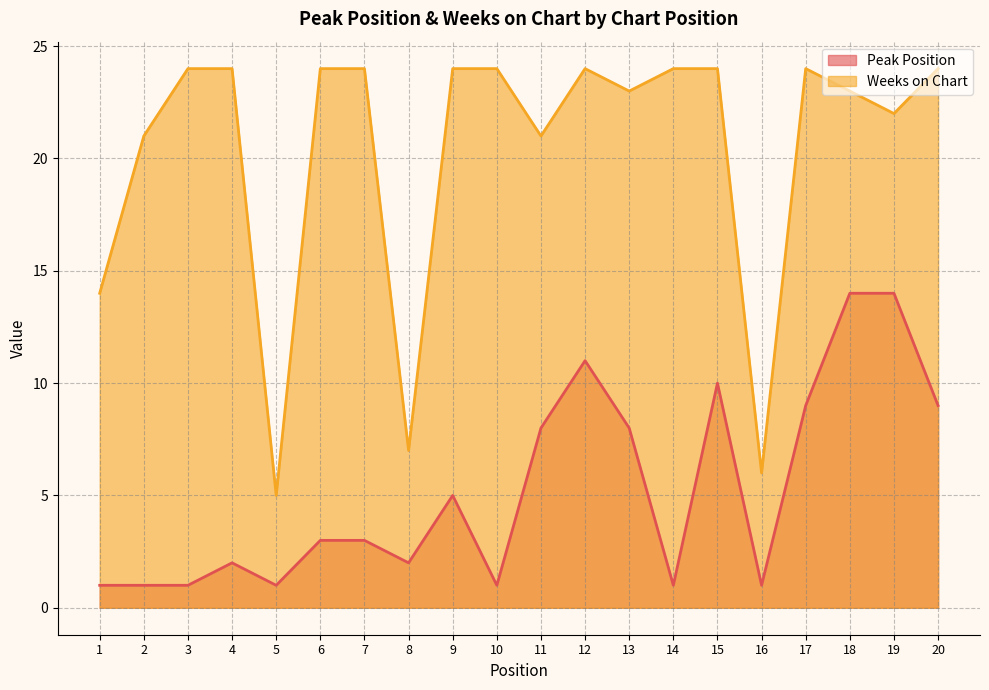

True or false: Weeks on Chart and Peak Position cross at least once.

False